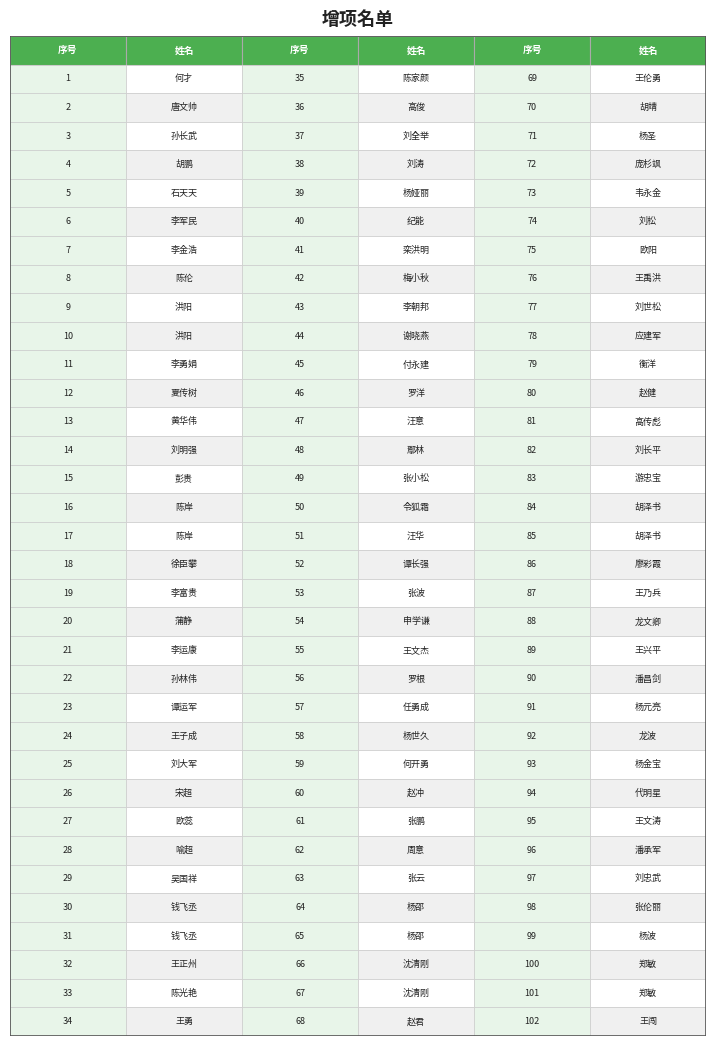

At which category is the sum across all series the highest?

33